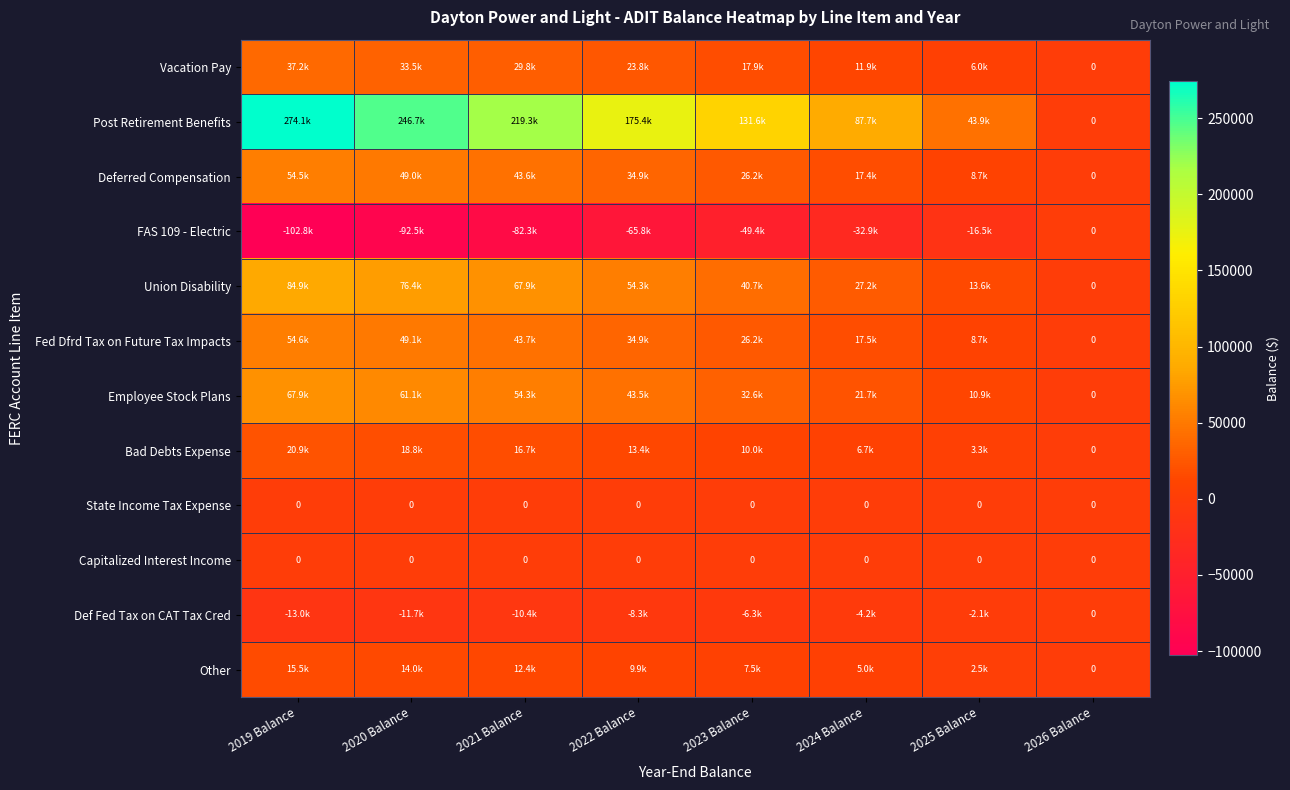

At how many categories does at least one series exceed 111932?

5